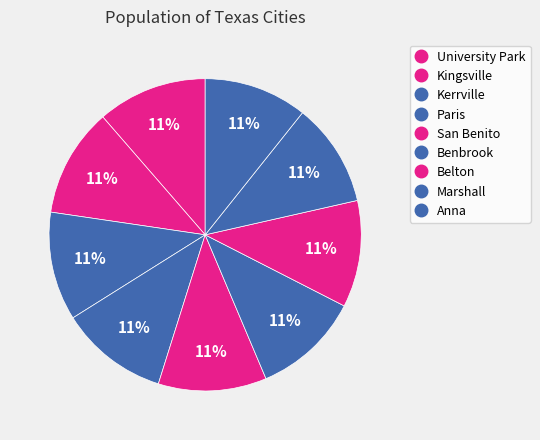

What percentage is the Anna slice, to the nearest percent?

11%